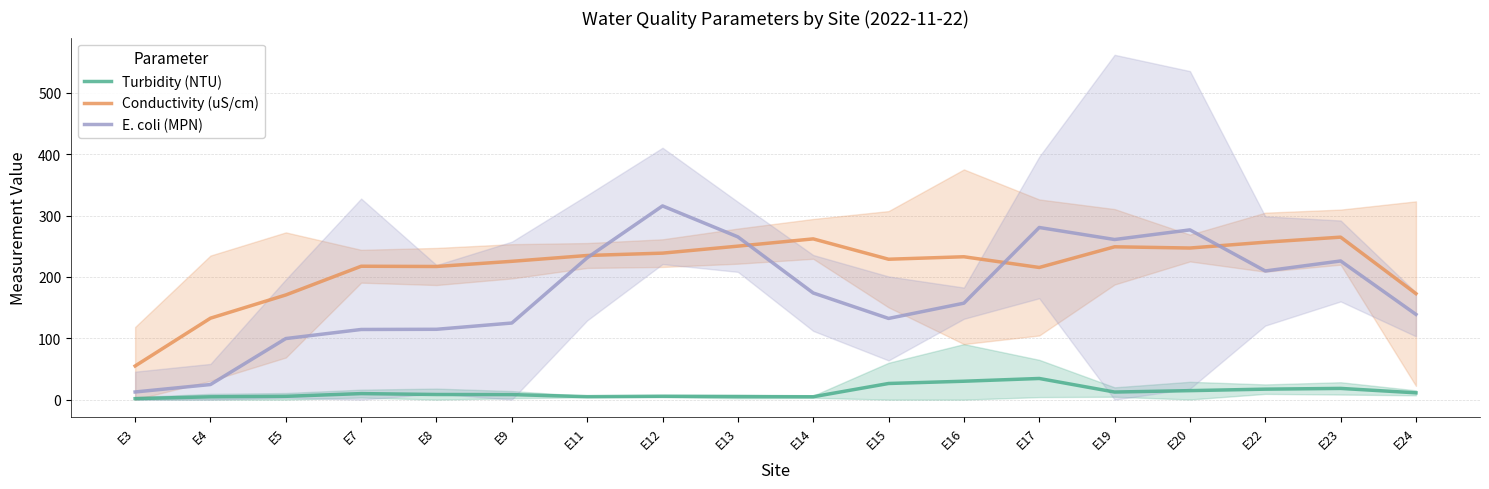

What are all the series names shown in the legend?

Turbidity (NTU), Conductivity (uS/cm), E. coli (MPN)